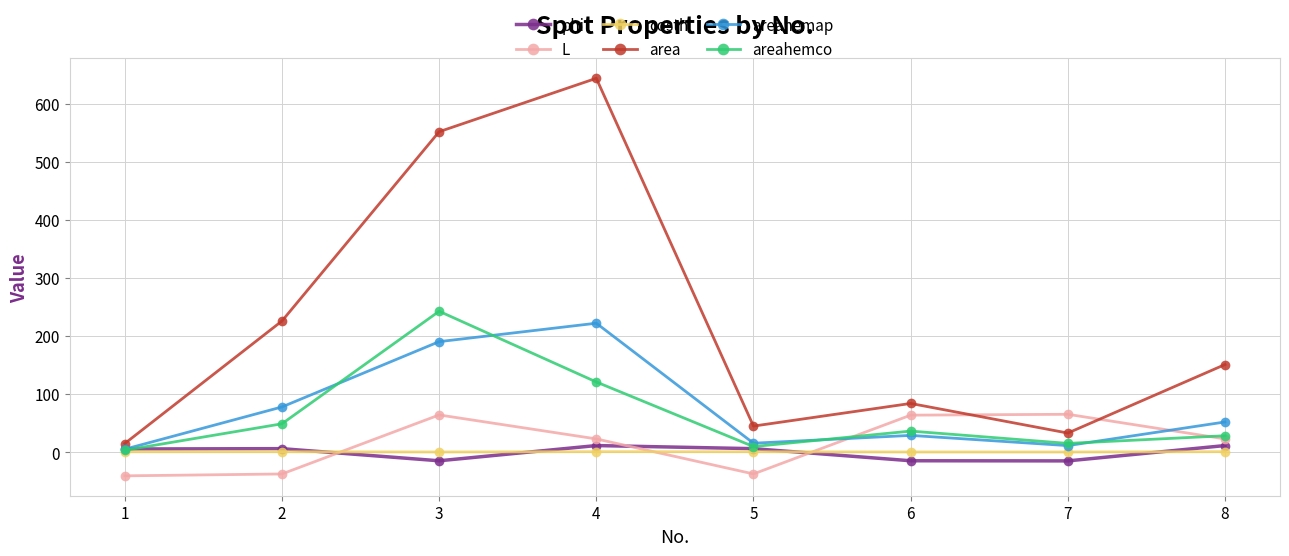

How many lines are shown in the chart?

6